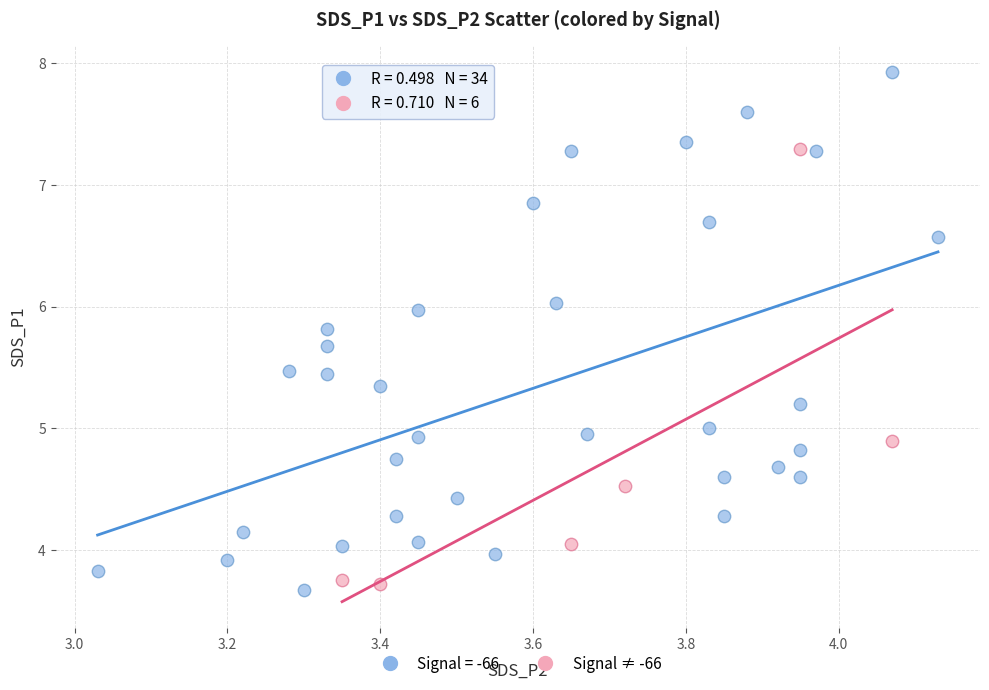

Which series contains the highest Y value?

Signal = -66